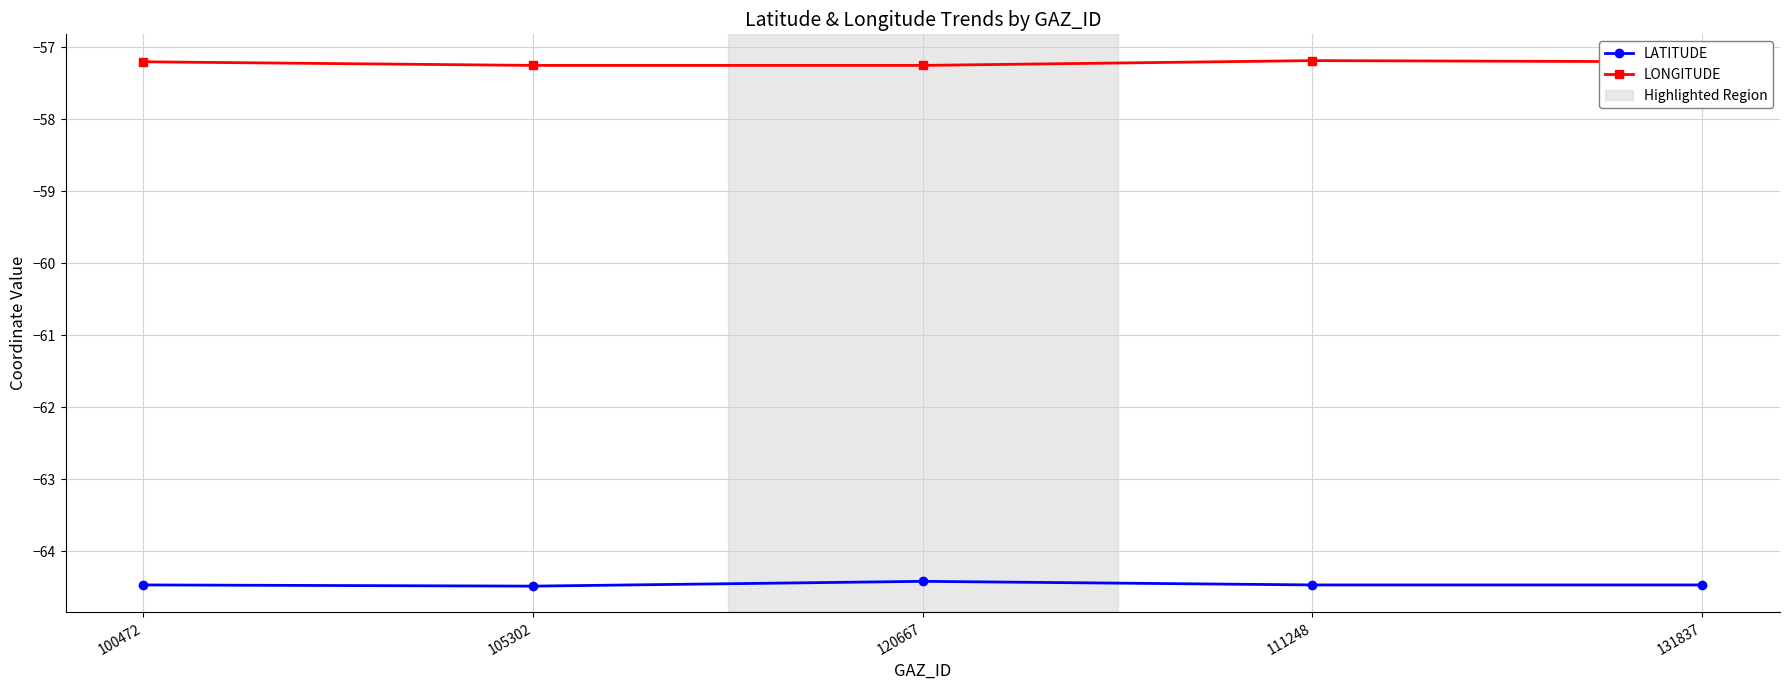

What is the difference between the highest and lowest values at 120667?

7.2